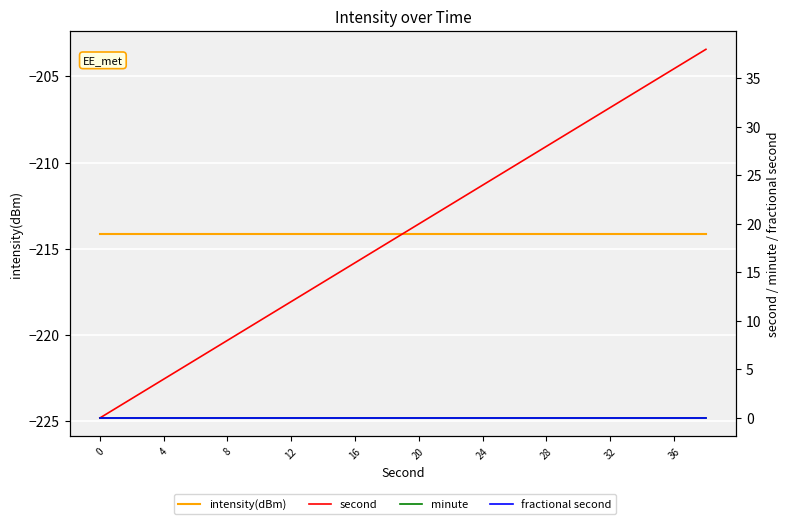

What is the maximum value for intensity(dBm)?

-214.1